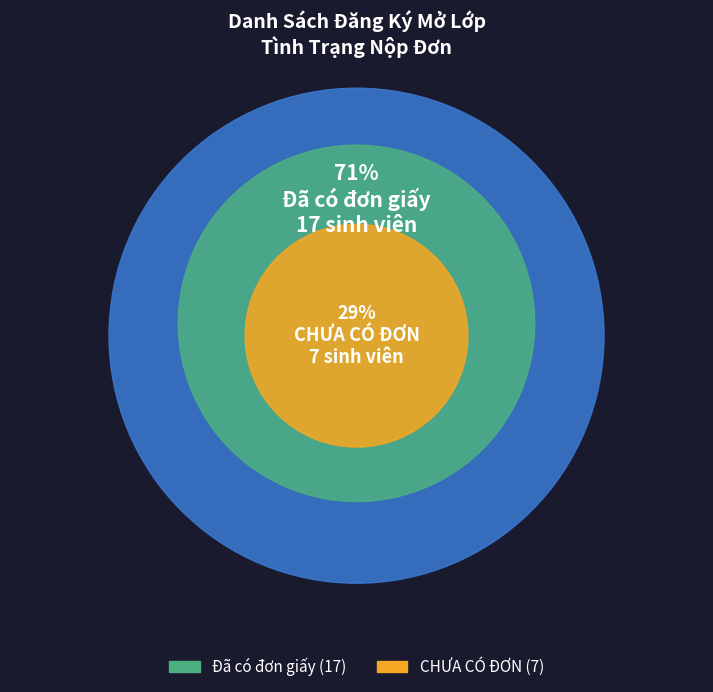

What is the majority slice?

Đã có đơn giấy